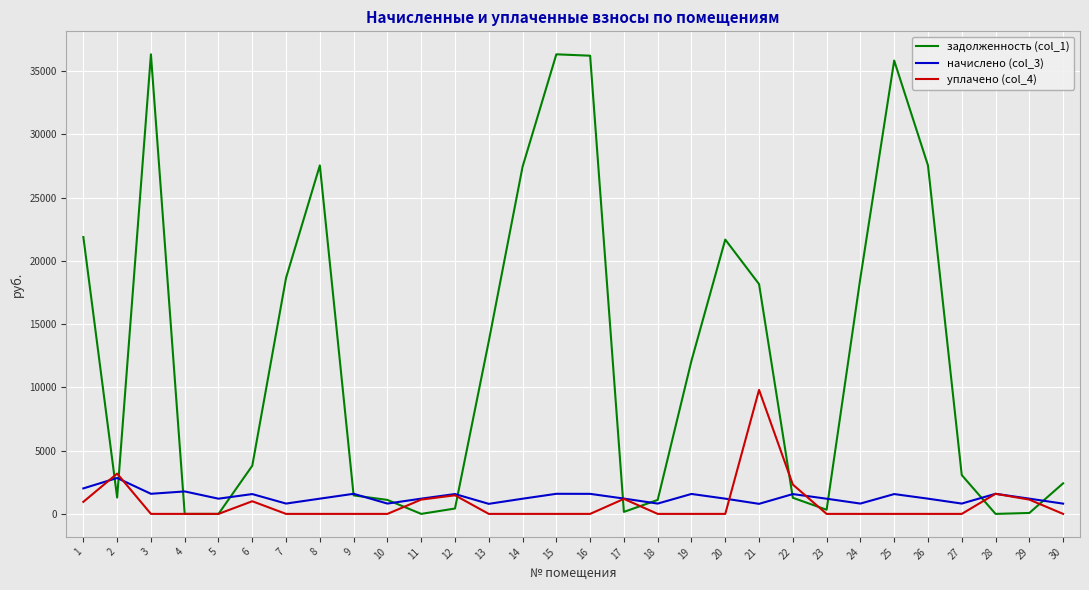

At 1, list the series in order from smallest to largest.

уплачено (col_4), начислено (col_3), задолженность (col_1)